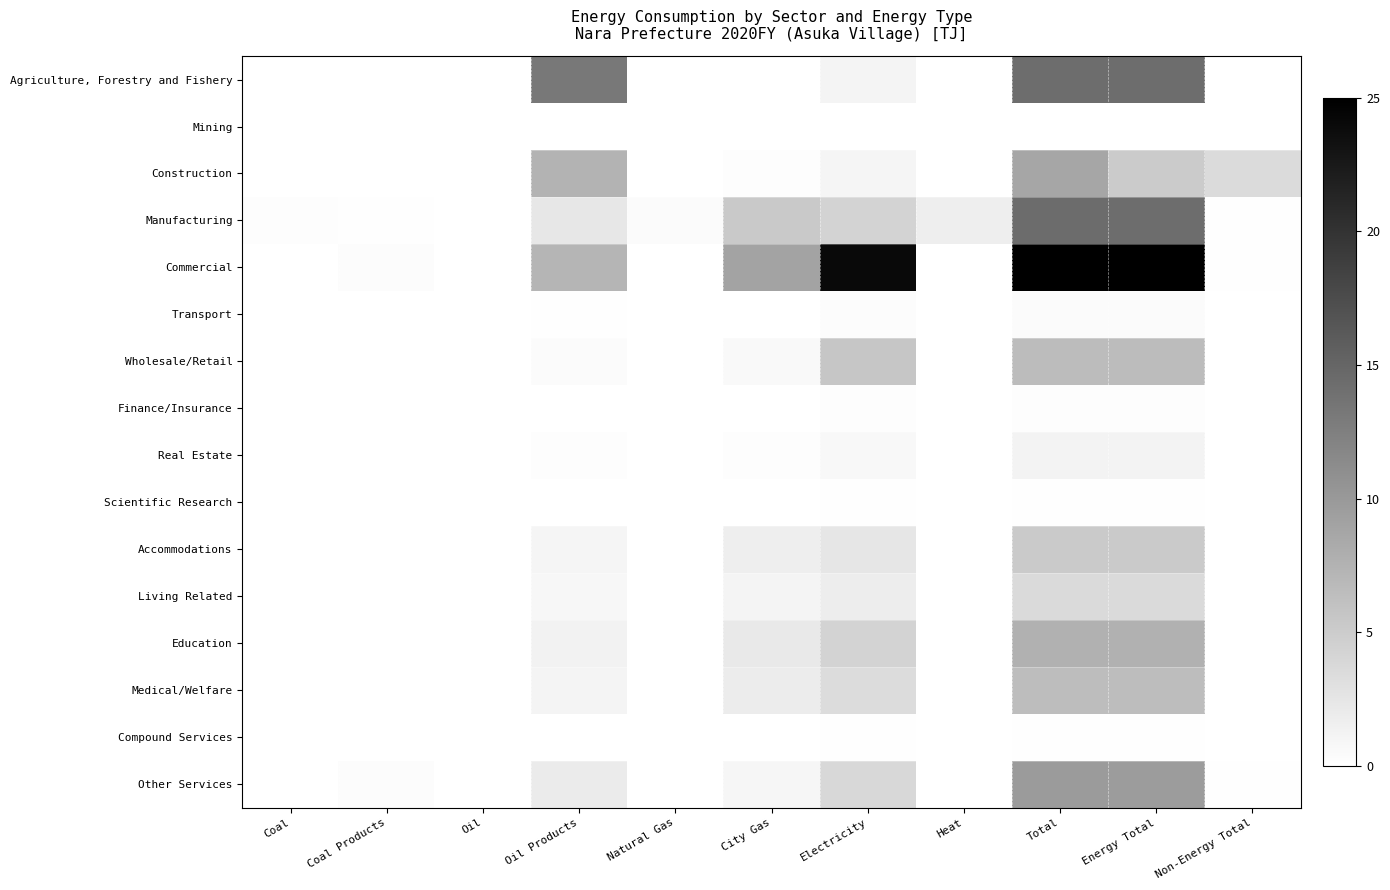

How many series are shown in this chart?

16